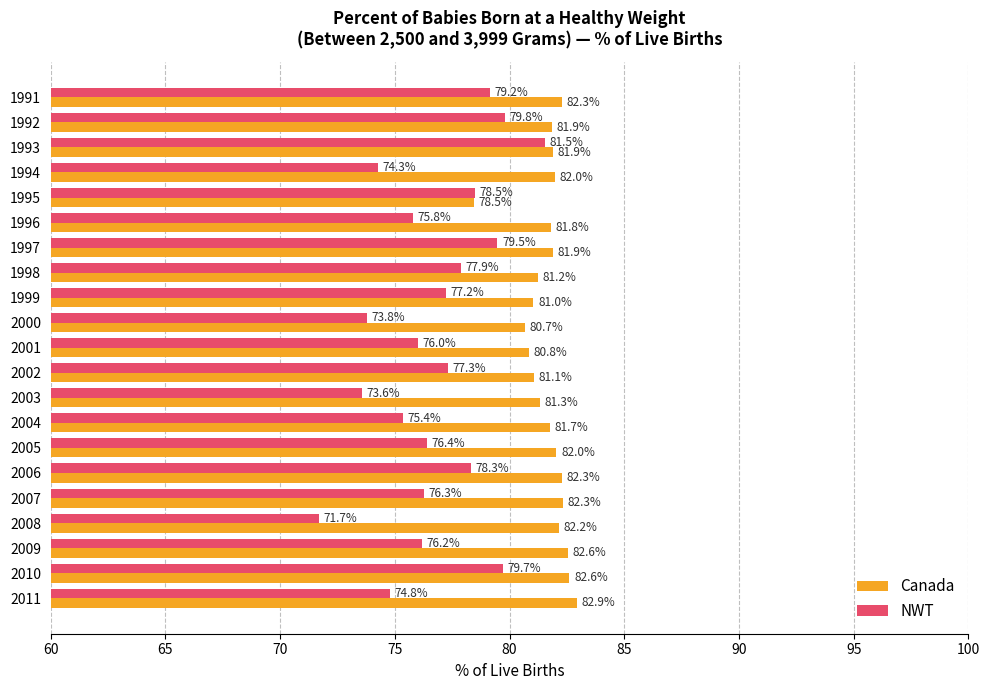

What is the spread (max minus min) of values at 2005?

5.6